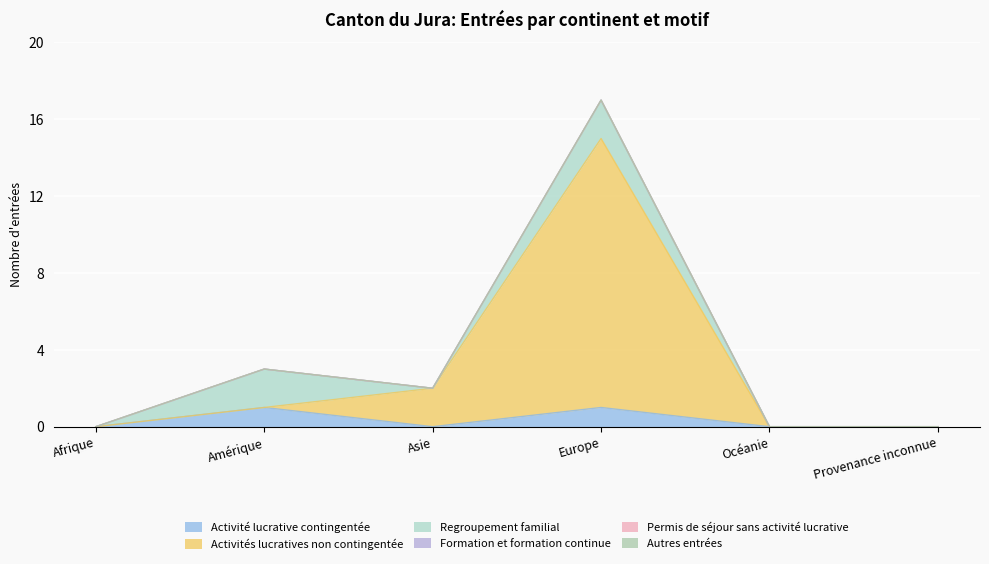

True or false: Regroupement familial and Autres entrées intersect in this chart.

False